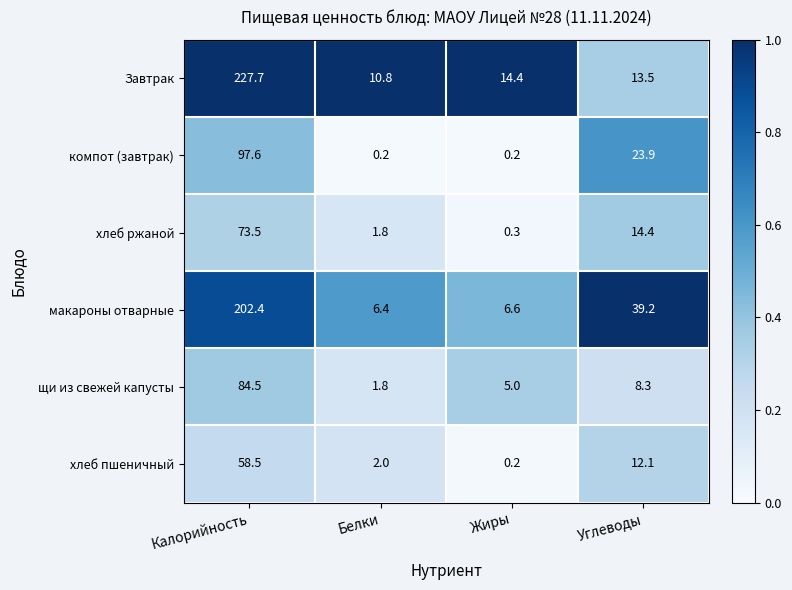

Is it true that хлеб ржаной equals 0.5 at Жиры?

False